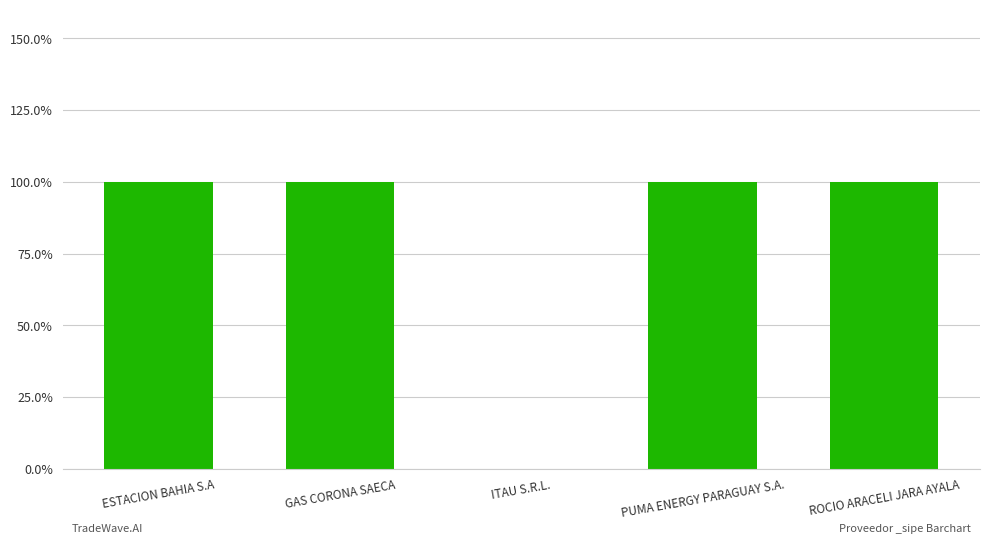

Does the chart contain any negative values?

No